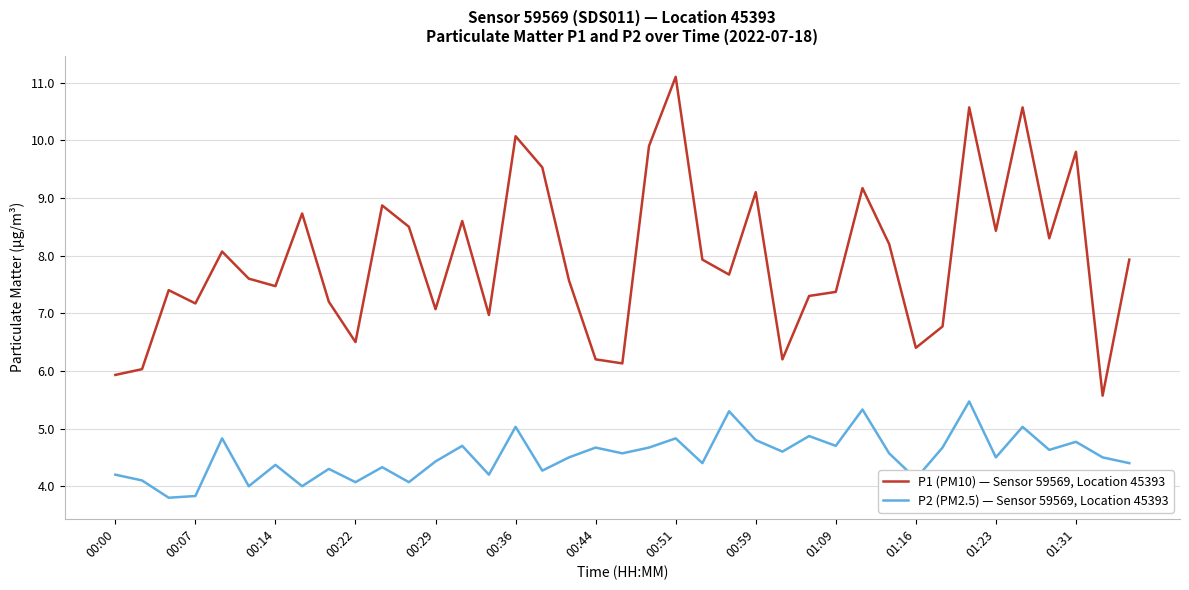

What is the maximum value for P2 (PM2.5) — Sensor 59569, Location 45393?

5.5